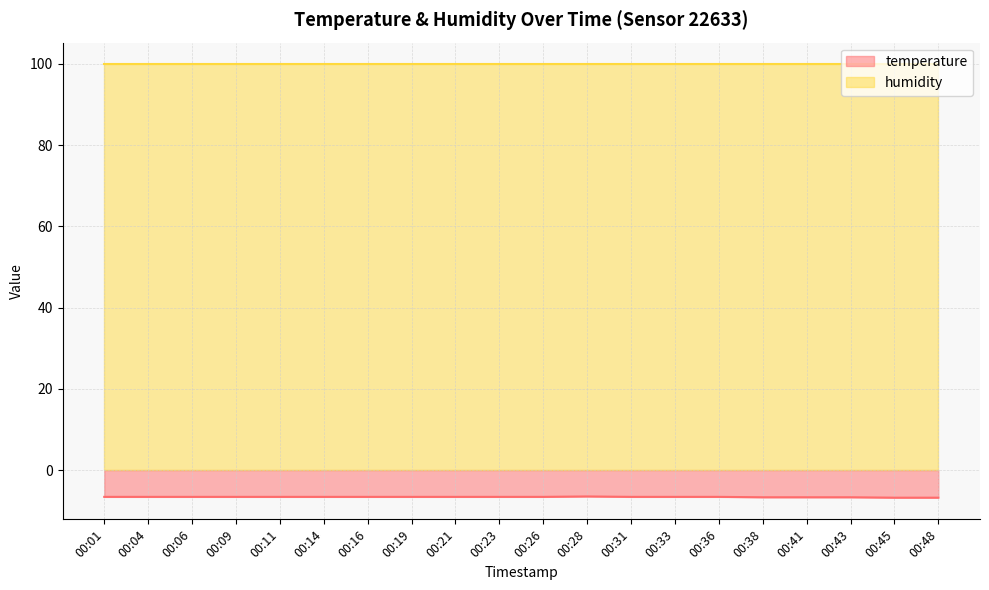

True or false: the data has more than 1 interior local peaks.

False